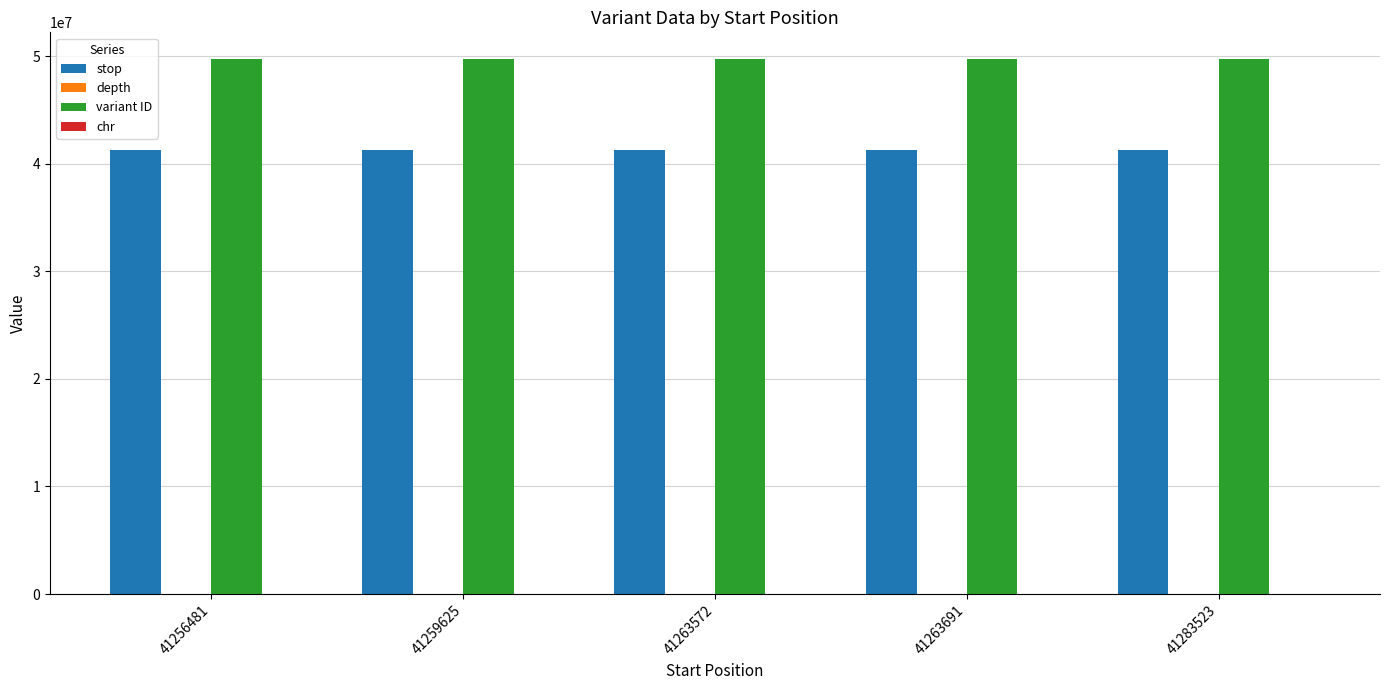

True or false: stop has a value of 41263692 at 41263691.

True